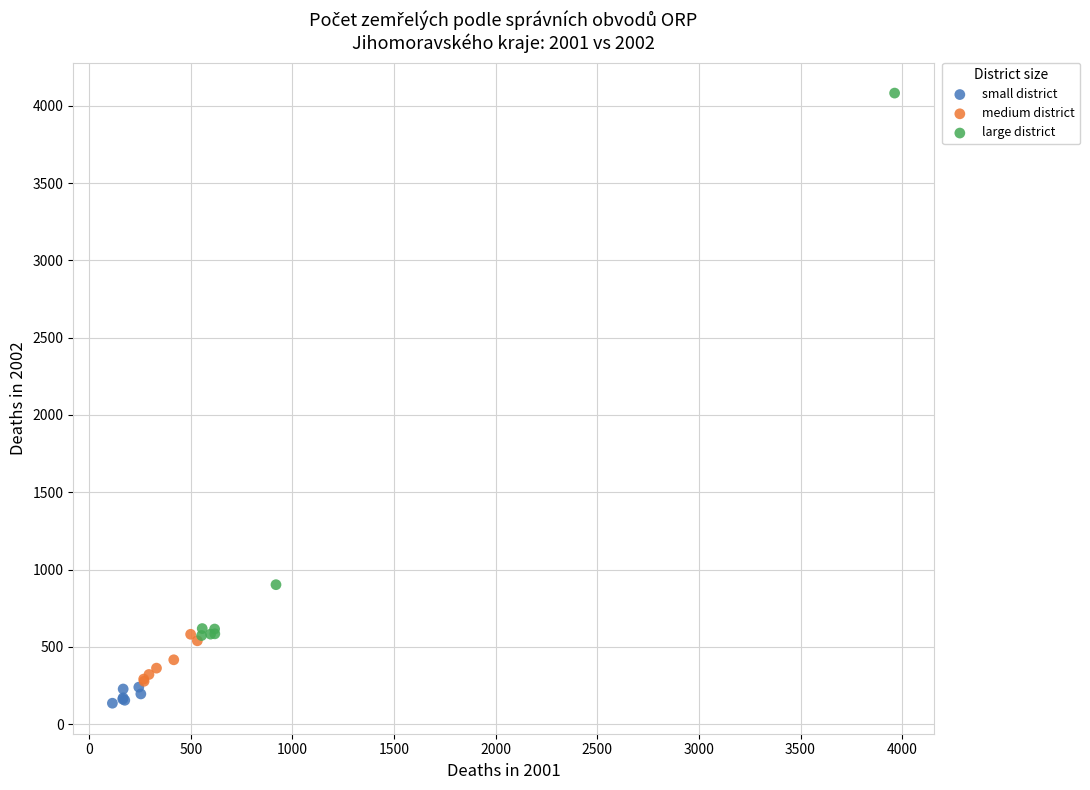

Which series reaches the maximum Y coordinate?

large district